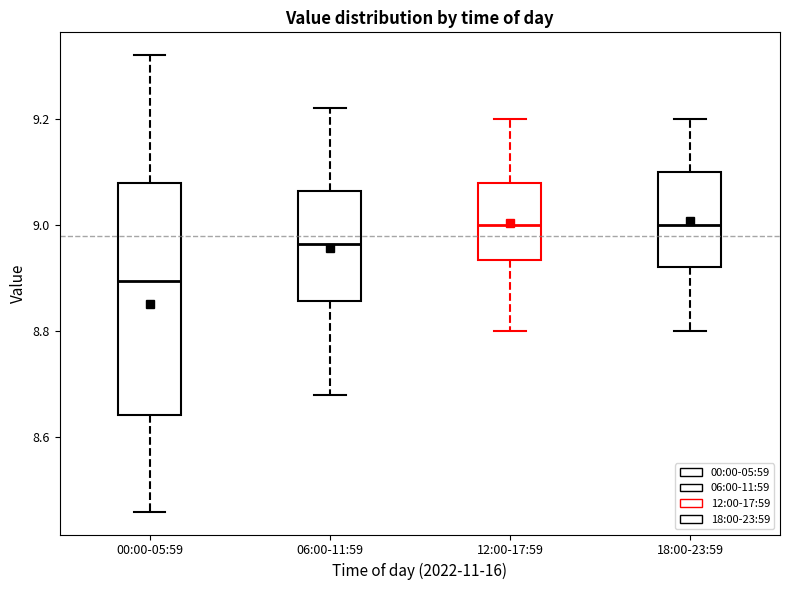

Reading left to right, transcribe this box plot: for each box, give where its median line is, the range the box spans, and where its two whiskers end, as read against the y-axis. The values are not printed on the chart, so give them approximately, as read against the axis.

00:00-05:59: median 8.90, box 8.64 to 9.08, whiskers 8.46 to 9.32
06:00-11:59: median 8.96, box 8.86 to 9.06, whiskers 8.68 to 9.22
12:00-17:59: median 9.00, box 8.94 to 9.08, whiskers 8.80 to 9.20
18:00-23:59: median 9.00, box 8.92 to 9.10, whiskers 8.80 to 9.20